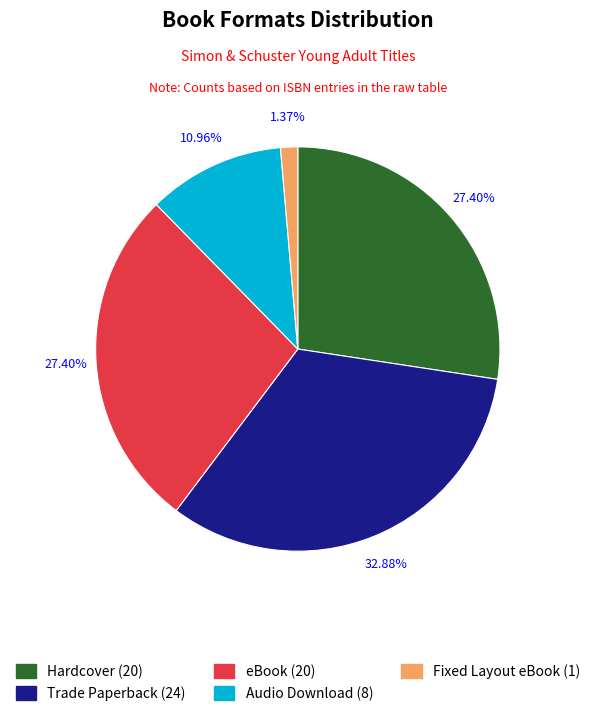

Which slice is the largest?

Trade Paperback